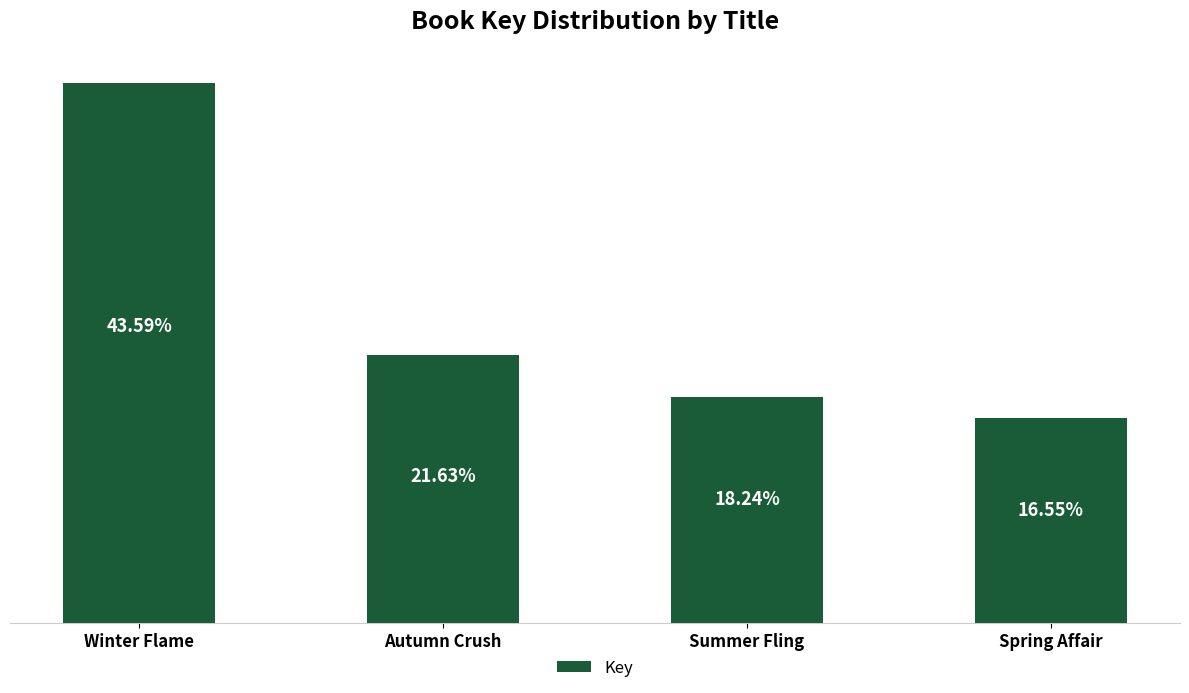

Rank the categories by value from highest to lowest.

Winter Flame, Autumn Crush, Summer Fling, Spring Affair